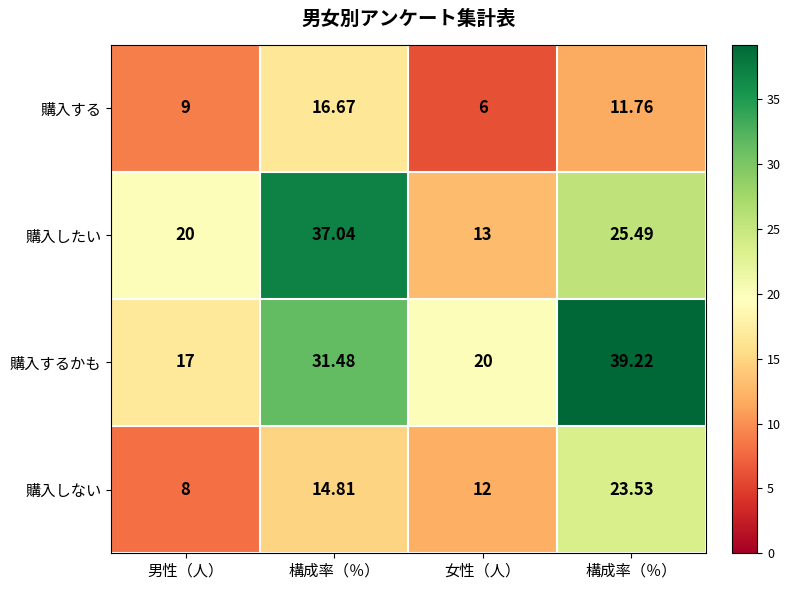

List the series in order of their peak value, highest first.

購入するかも, 購入したい, 購入しない, 購入する